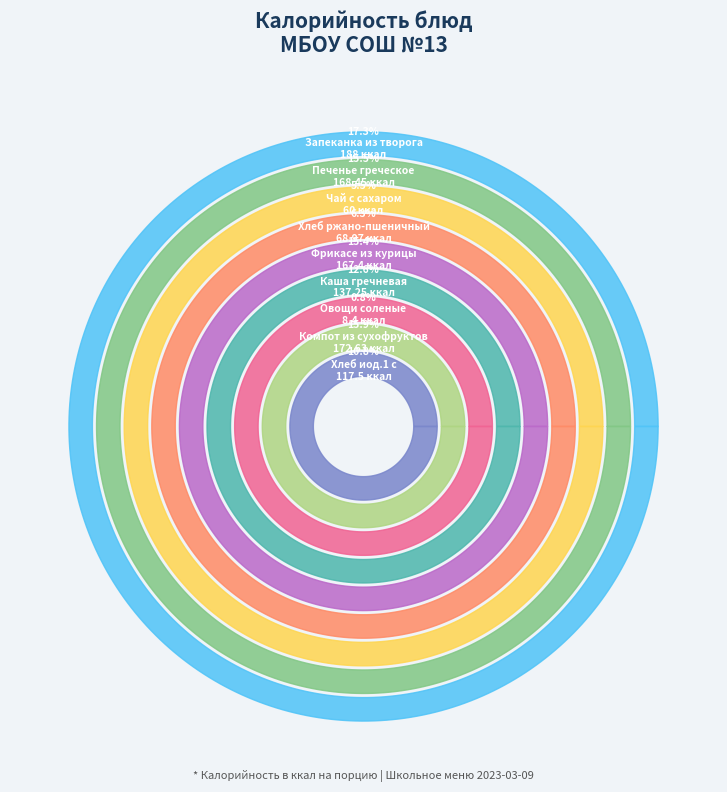

Which slice is the smallest?

Овощи соленые